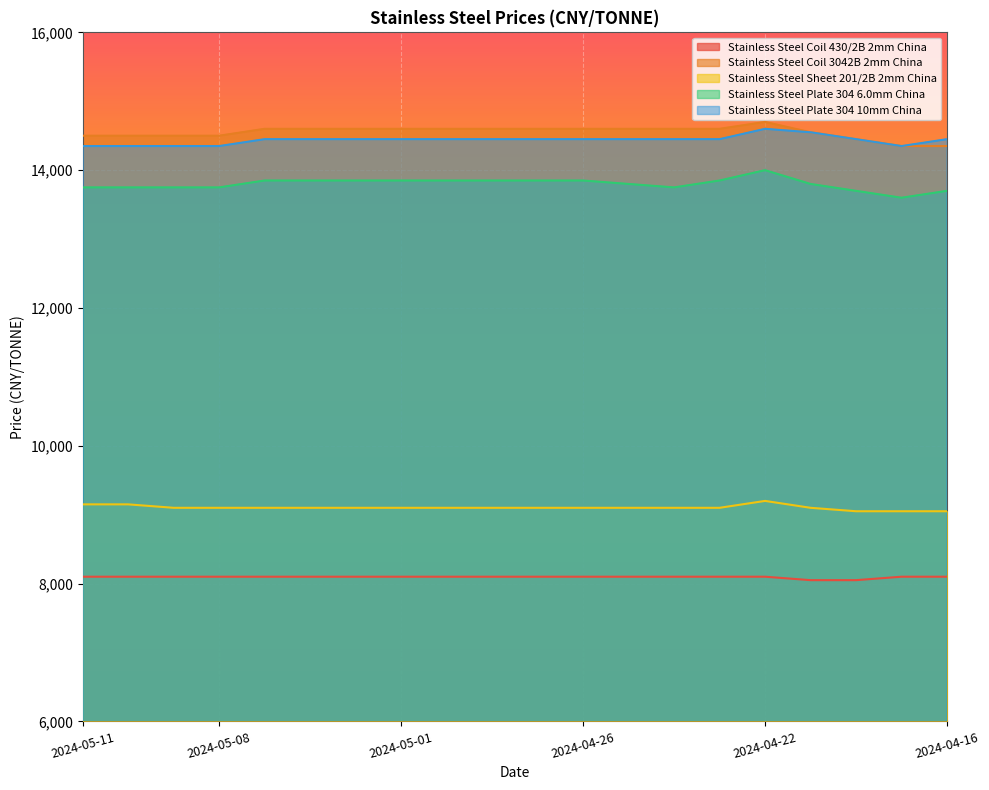

What is the total value across all series at 2024-04-17?

59450